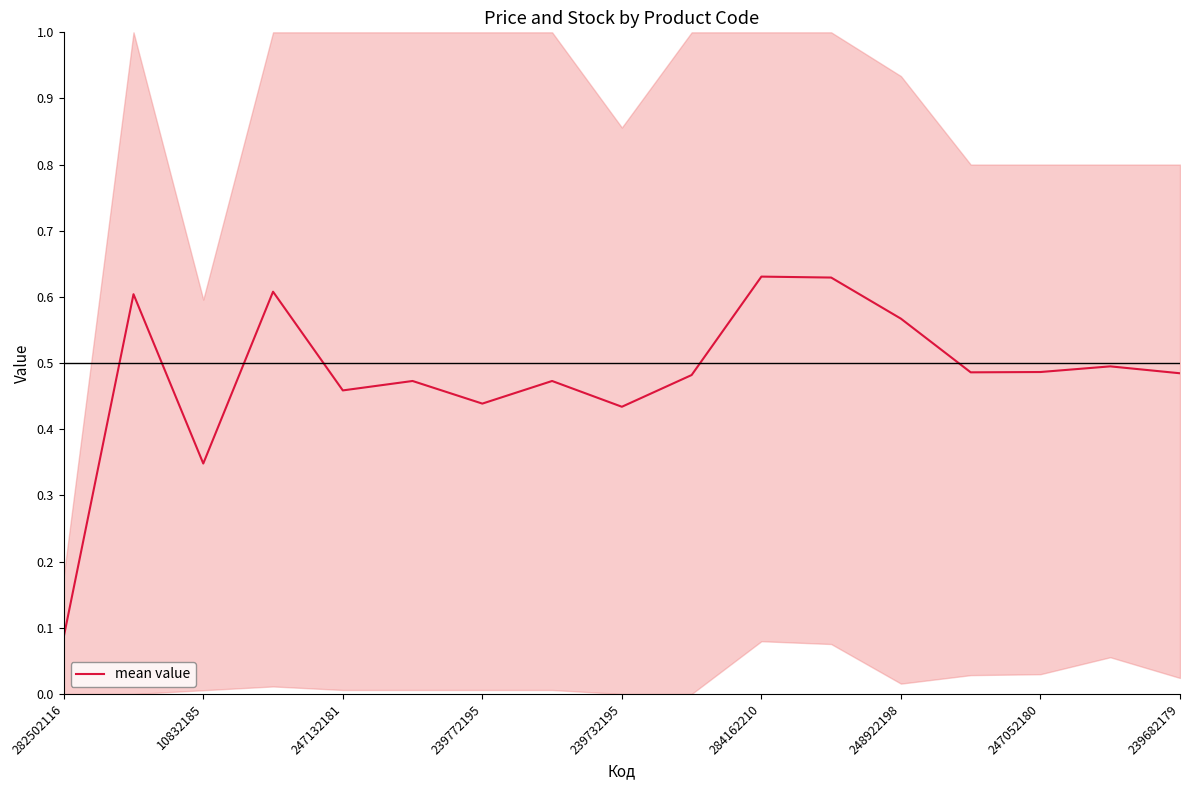

What is the greatest value displayed?

0.6